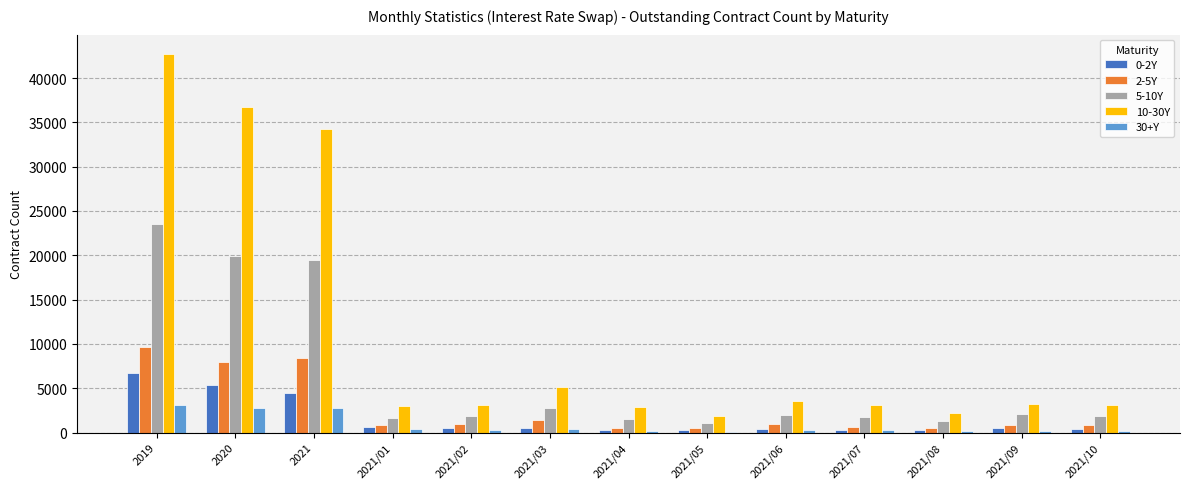

What is the average value of the 30+Y series?

853